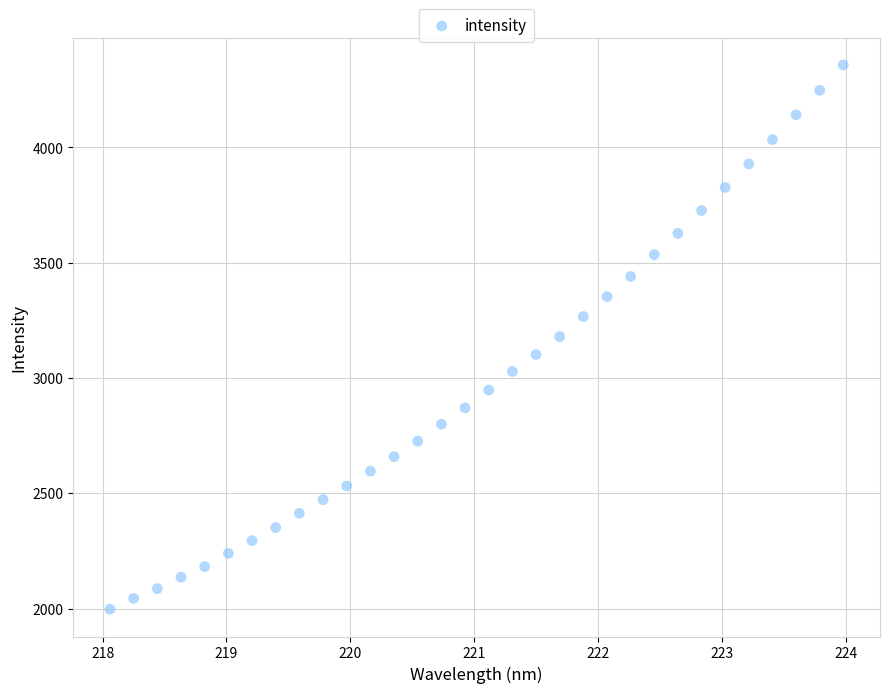

What is the range of Y values (max minus min)?

2360.5